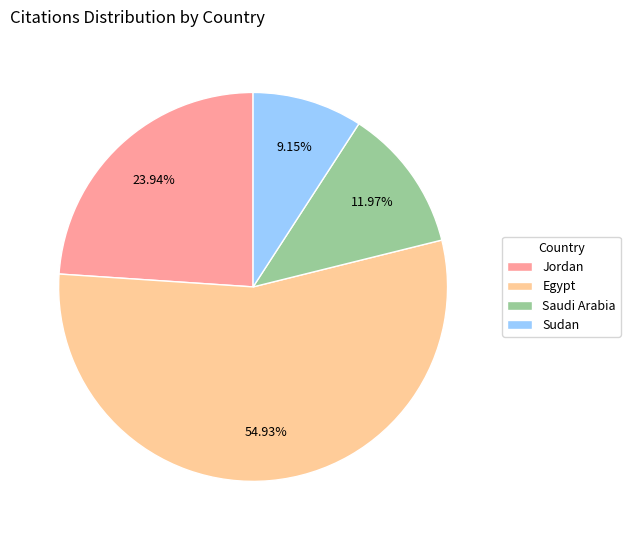

To the nearest percent, what portion does Jordan represent?

24%